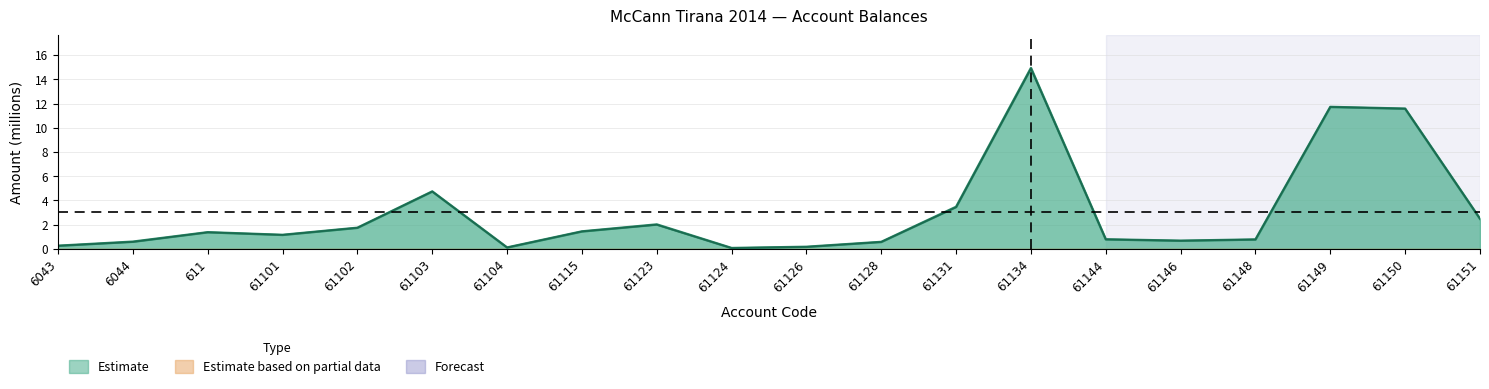

True or false: Taxable has more than 0 interior local peaks.

True